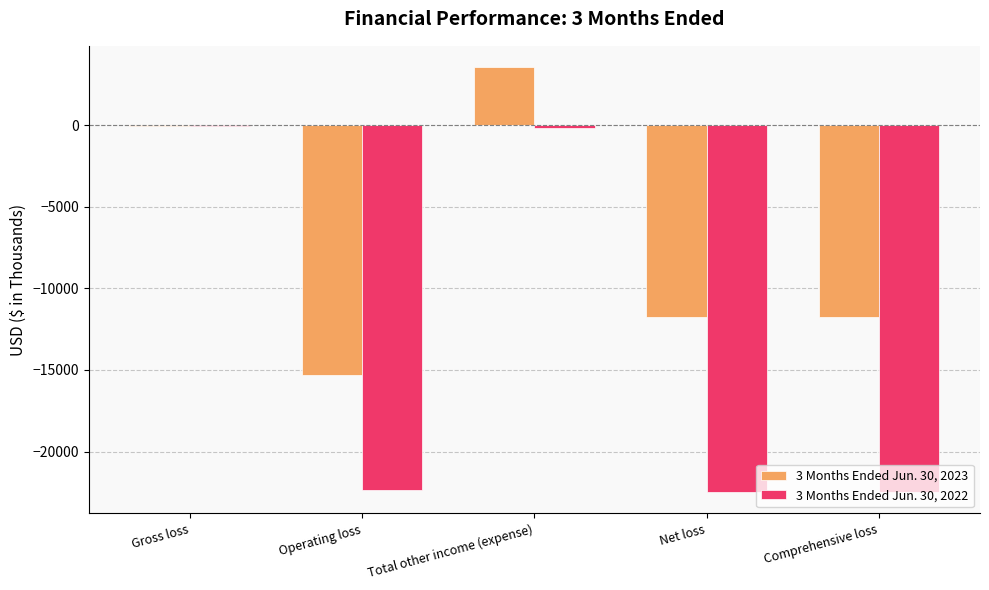

True or false: 3 Months Ended Jun. 30, 2023 has a value of -11759 at Net loss.

True